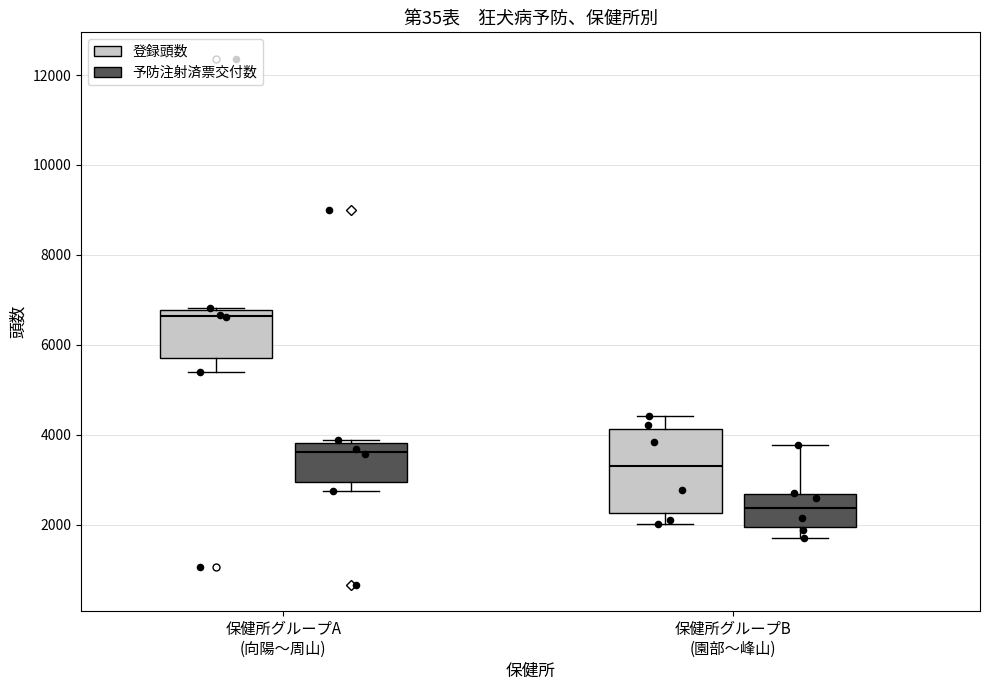

Reading left to right, read every box against the y-axis: the position of its median line, the range the box covers, and the ends of its whiskers. The values are not printed on the chart, so give them approximately, as read against the axis.

保健所グループA (向陽〜周山) (登録頭数): median 6600, box 5800 to 6800, whiskers 5400 to 6800
保健所グループA (向陽〜周山) (予防注射済票交付数): median 3600, box 3000 to 3800, whiskers 2800 to 3800
保健所グループB (園部〜峰山) (登録頭数): median 3400, box 2200 to 4200, whiskers 2000 to 4400
保健所グループB (園部〜峰山) (予防注射済票交付数): median 2400, box 2000 to 2600, whiskers 1800 to 3800